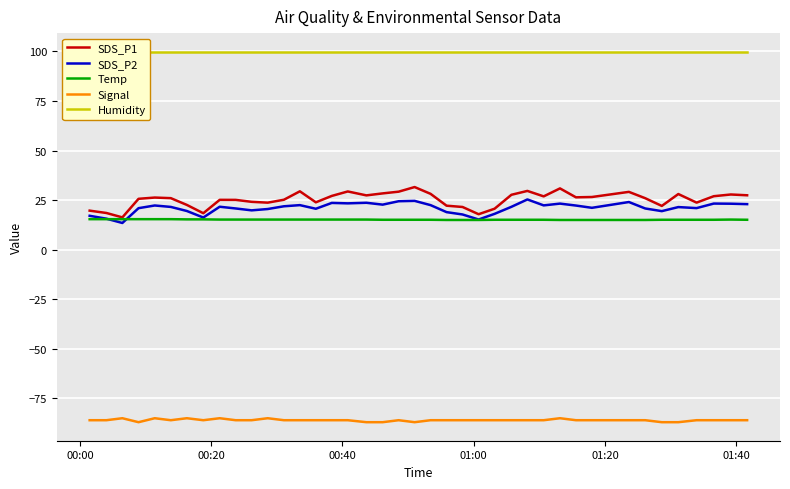

How many values in the SDS_P1 series exceed 26?

20